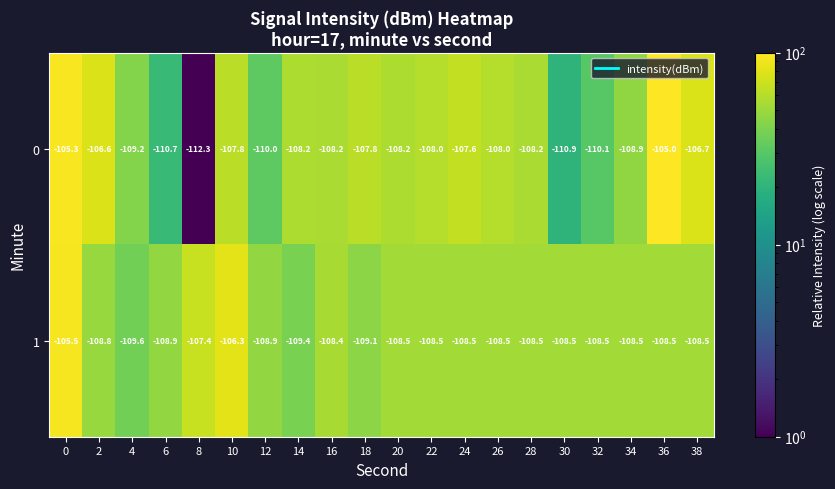

What is the difference between the 1 values at 6 and 16?

0.5